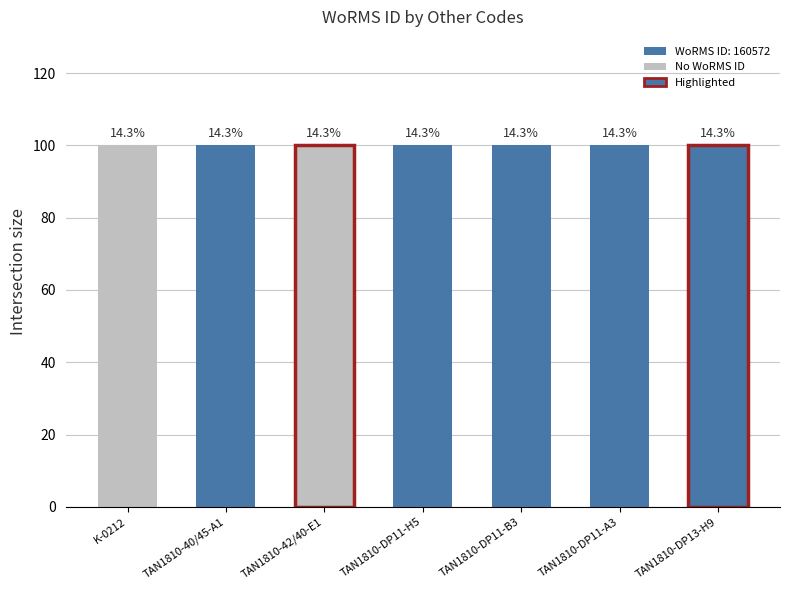

Does the chart contain stacked bars?

No